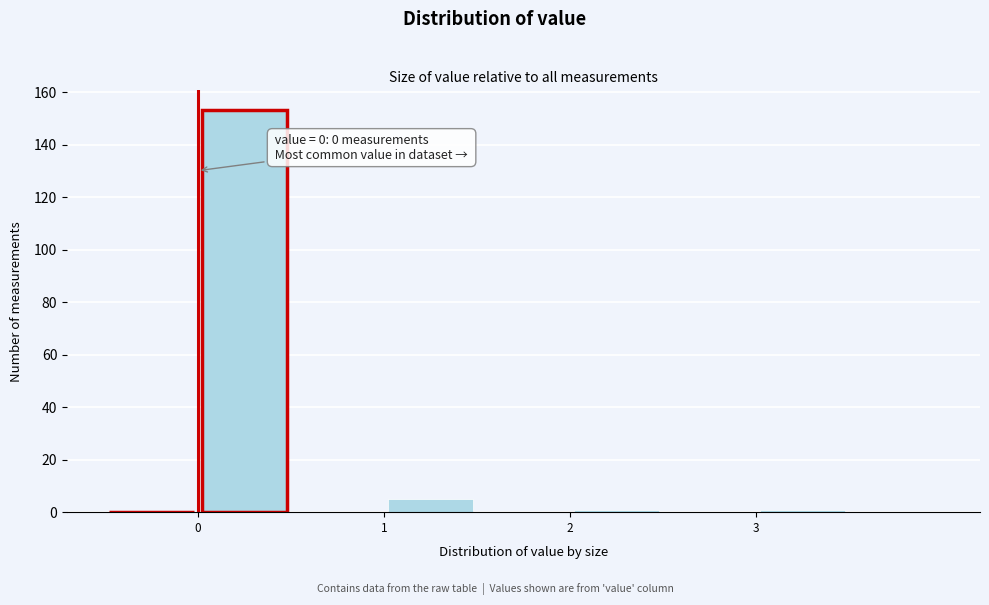

Over which range of the x-axis is the bar tallest?

0.0 to 0.5